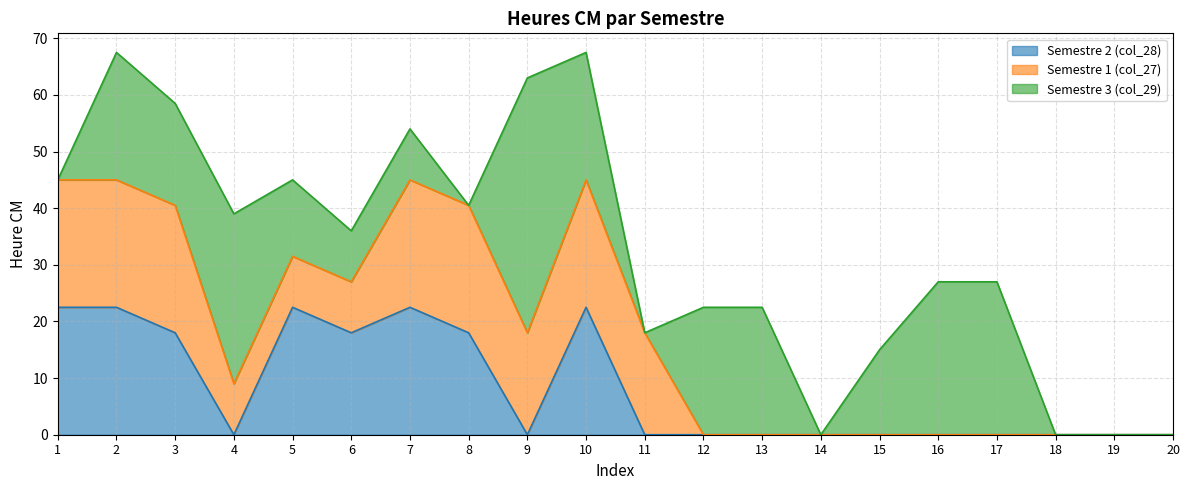

What is the difference between the second highest and second lowest values in the Semestre 3 (col_29) series?

30.0